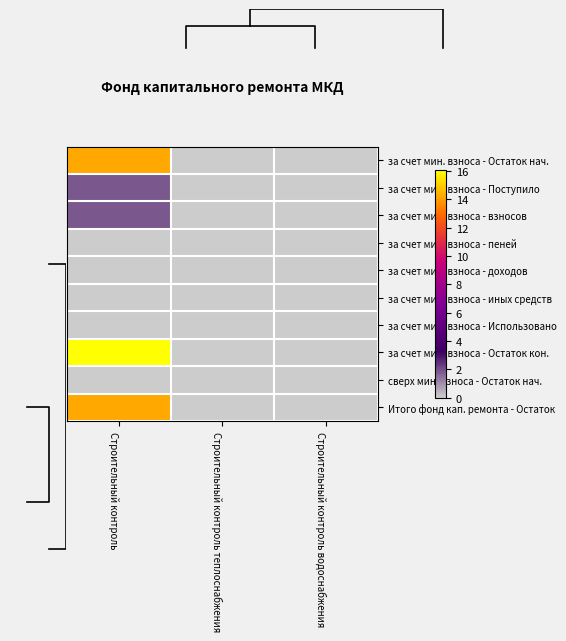

Reading left to right, extract all data points from this chart.

за счет мин. взноса - Остаток нач.: Строительный контроль=14.2	Строительный контроль теплоснабжения=0.0	Строительный контроль водоснабжения=0.0
за счет мин. взноса - Поступило: Строительный контроль=1.8	Строительный контроль теплоснабжения=0.0	Строительный контроль водоснабжения=0.0
за счет мин. взноса - взносов: Строительный контроль=1.8	Строительный контроль теплоснабжения=0.0	Строительный контроль водоснабжения=0.0
за счет мин. взноса - пеней: Строительный контроль=0.0	Строительный контроль теплоснабжения=0.0	Строительный контроль водоснабжения=0.0
за счет мин. взноса - доходов: Строительный контроль=0.0	Строительный контроль теплоснабжения=0.0	Строительный контроль водоснабжения=0.0
за счет мин. взноса - иных средств: Строительный контроль=0.0	Строительный контроль теплоснабжения=0.0	Строительный контроль водоснабжения=0.0
за счет мин. взноса - Использовано: Строительный контроль=0.0	Строительный контроль теплоснабжения=0.0	Строительный контроль водоснабжения=0.0
за счет мин. взноса - Остаток кон.: Строительный контроль=16.1	Строительный контроль теплоснабжения=0.0	Строительный контроль водоснабжения=0.0
сверх мин. взноса - Остаток нач.: Строительный контроль=0.0	Строительный контроль теплоснабжения=0.0	Строительный контроль водоснабжения=0.0
Итого фонд кап. ремонта - Остаток: Строительный контроль=14.2	Строительный контроль теплоснабжения=0.0	Строительный контроль водоснабжения=0.0